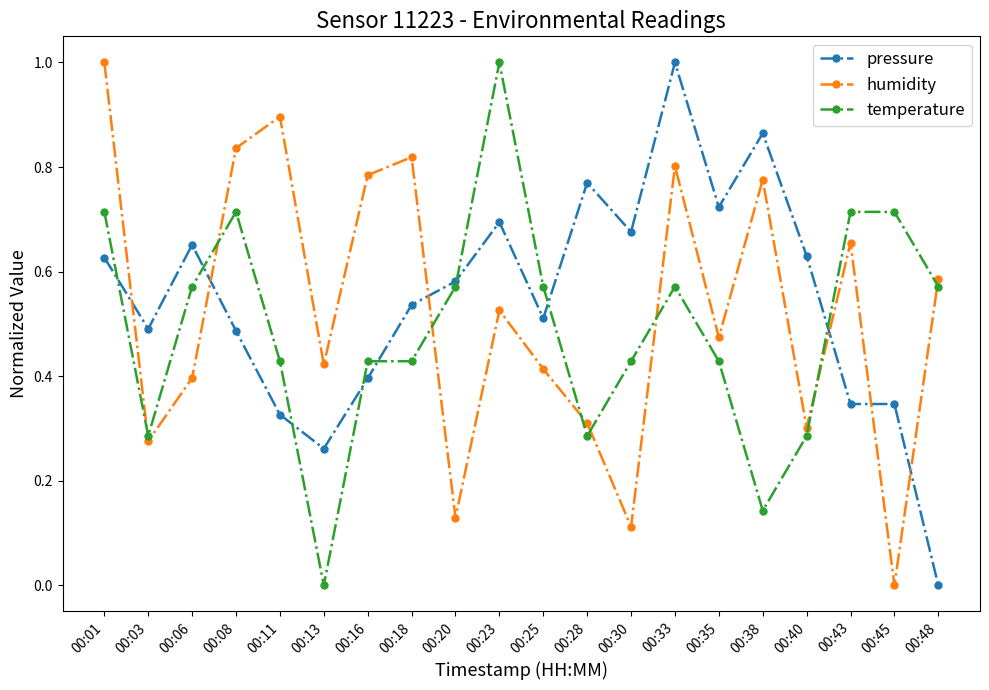

What is the difference between the maximum and minimum values in the humidity series?

1.0